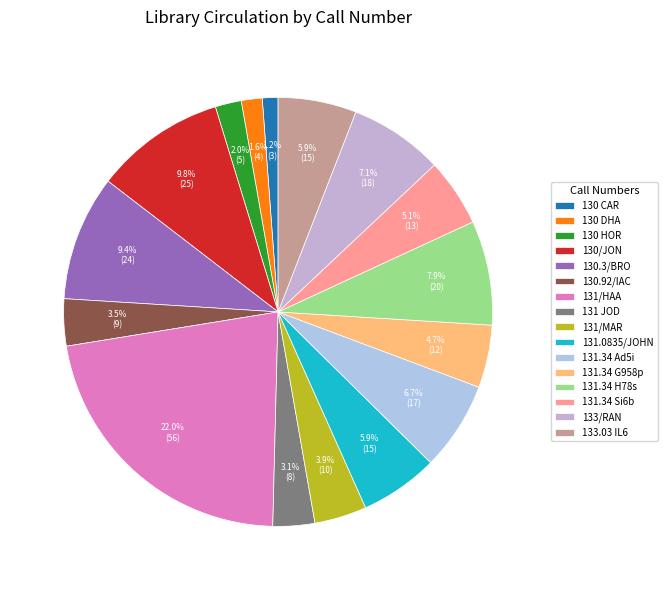

Approximately how many times larger is the value at 131.0835/JOHN compared to 130 DHA?

3.8